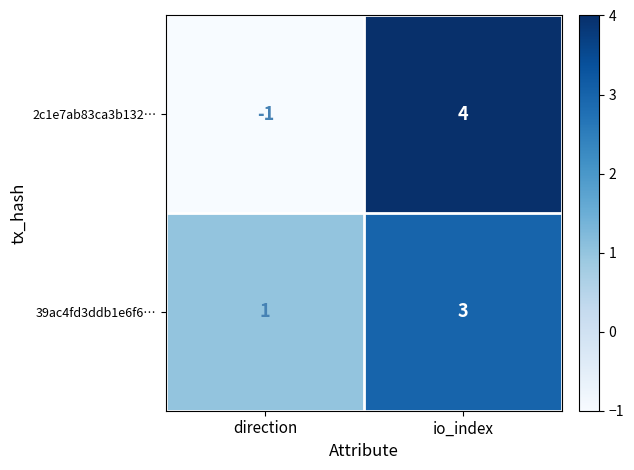

How many negative values does the 2c1e7ab83ca3b132… series have?

1